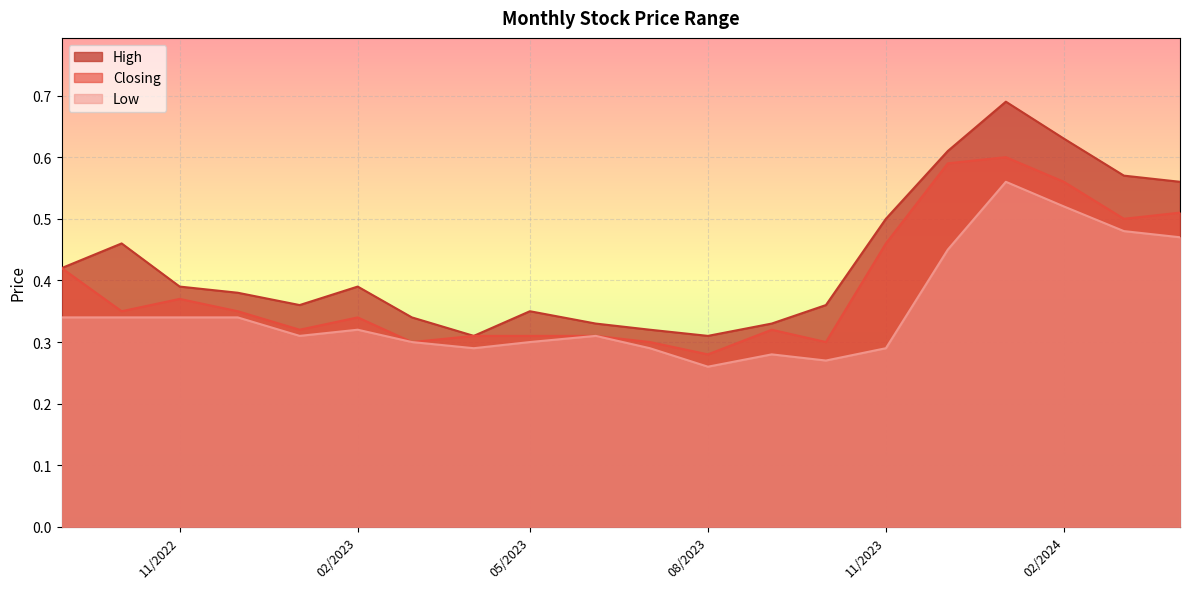

Read the Low value at 01/11/2022.

0.3